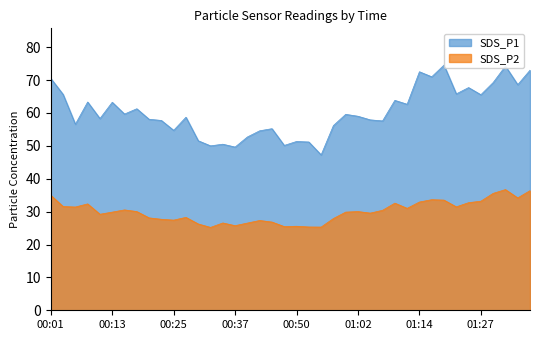

True or false: SDS_P1 has a value of 51.3 at 00:50.

True